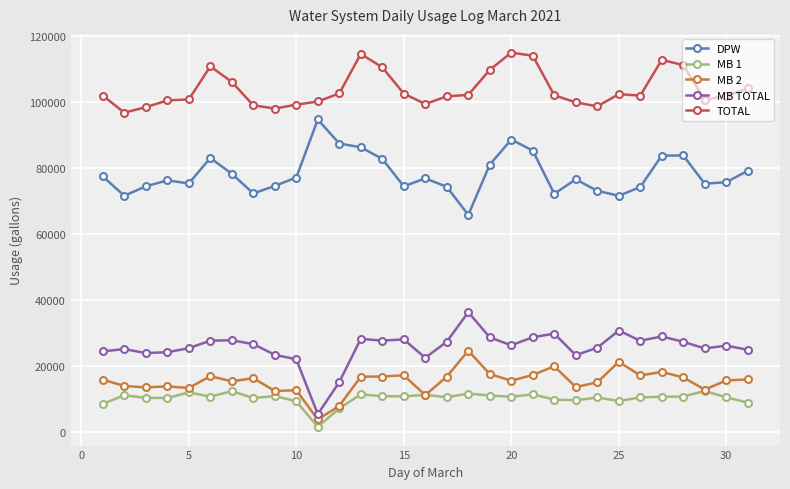

True or false: MB TOTAL and MB 2 intersect in this chart.

False